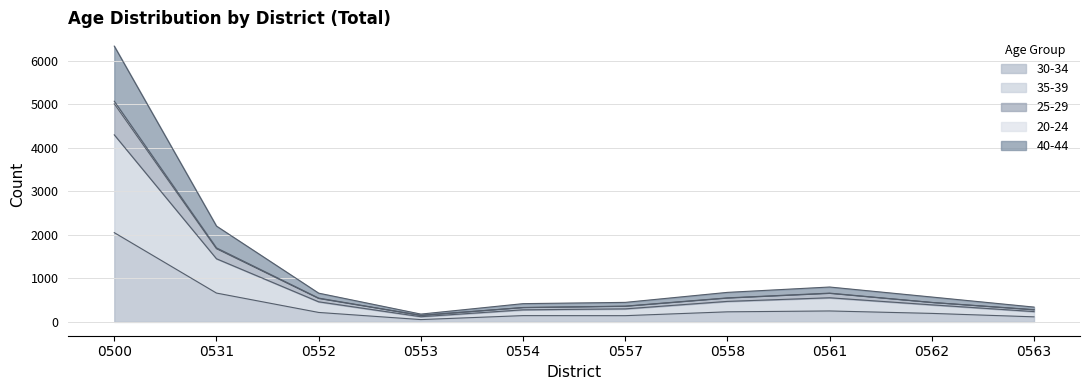

What are all the series names shown in the legend?

30-34, 35-39, 25-29, 20-24, 40-44